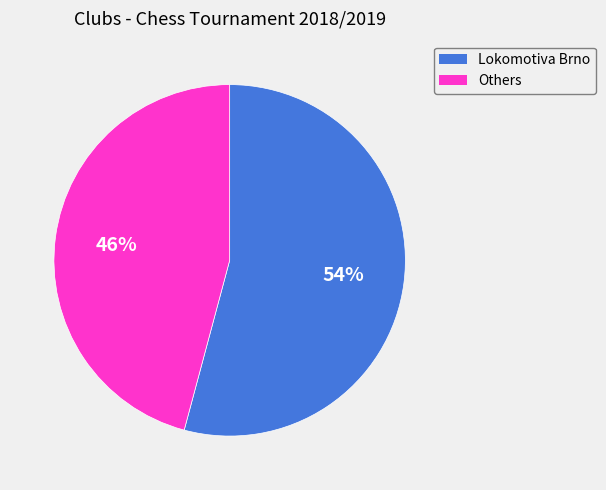

To the nearest percent, what is the average slice percentage?

50%